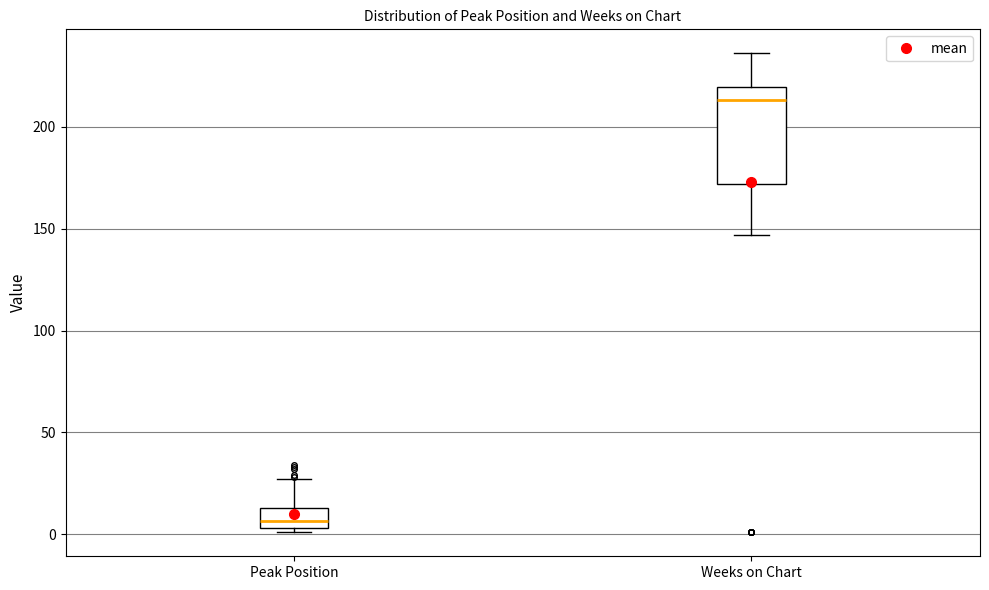

Reading left to right, read every box against the y-axis: the position of its median line, the range the box covers, and the ends of its whiskers. The values are not printed on the chart, so give them approximately, as read against the axis.

Peak Position: median 5 (inside the box), box 5 to 15, whiskers 0 to 25
Weeks on Chart: median 215, box 170 to 220, whiskers 145 to 235